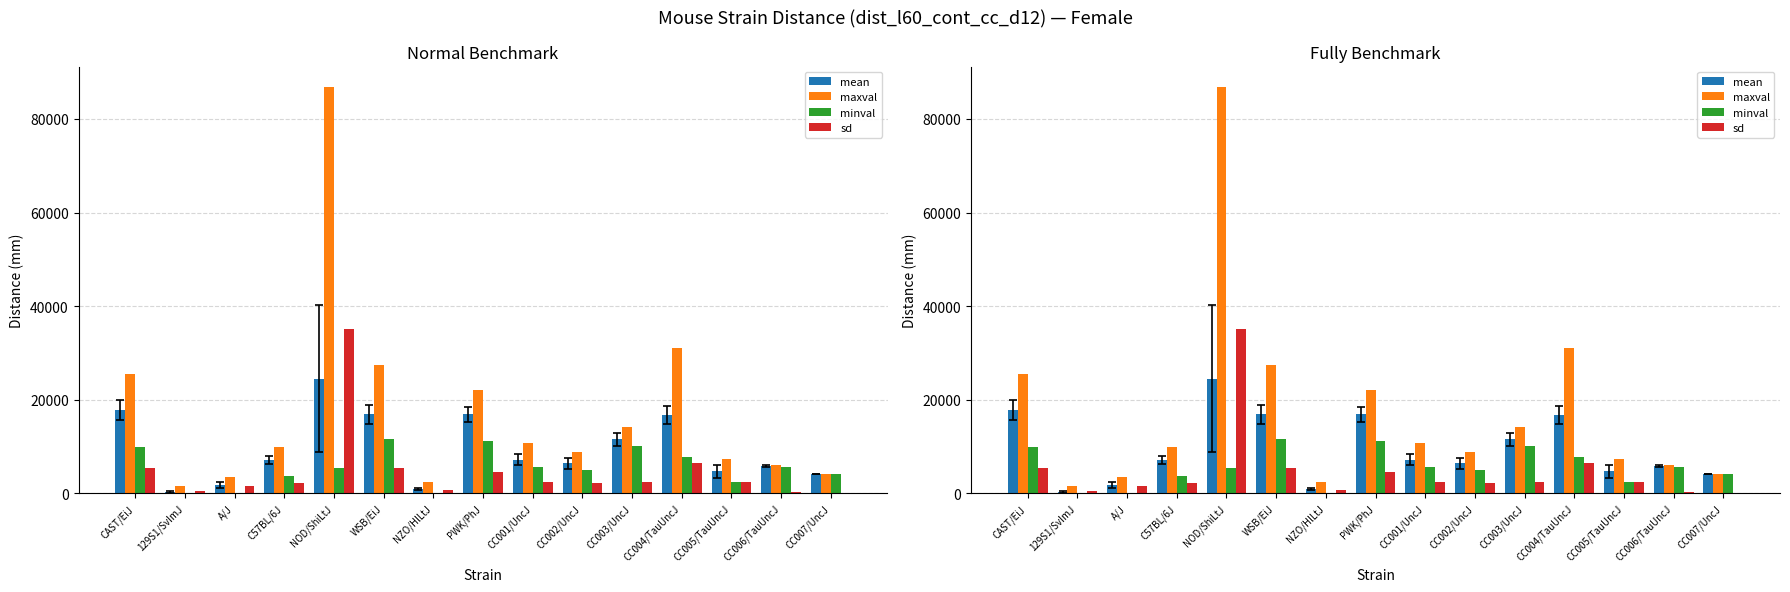

Reading right to left, what are all the values shown in this chart?

mean: 4183.0	5883.0	4711.0	16733.0	11503.0	6380.0	7162.0	16935.0	996.8	16876.0	24476.0	7122.0	1735.0	305.8	17819.0
maxval: 4183.0	6074.0	7292.0	31088.0	14250.0	8830.0	10723.0	22049.0	2397.0	27378.0	86859.0	10005.0	3584.0	1636.0	25417.0
minval: 4183.0	5692.0	2345.0	7679.0	10119.0	5024.0	5661.0	11255.0	26.8	11611.0	5483.0	3725.0	0.0	0.0	9817.0
sd: 0.0	270.1	2481.0	6453.0	2379.0	2126.0	2385.0	4493.0	717.7	5308.0	35077.0	2117.0	1467.0	560.8	5471.0